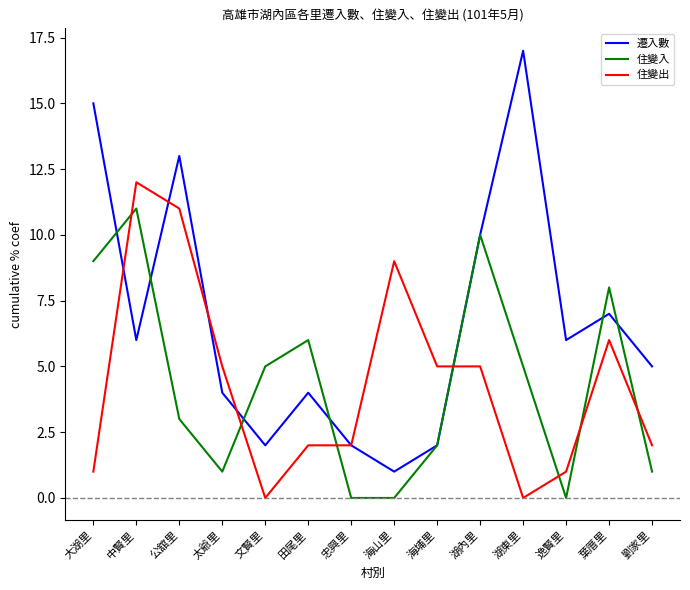

In 遷入數, how many points are lower than both neighbors (excluding endpoints)?

4